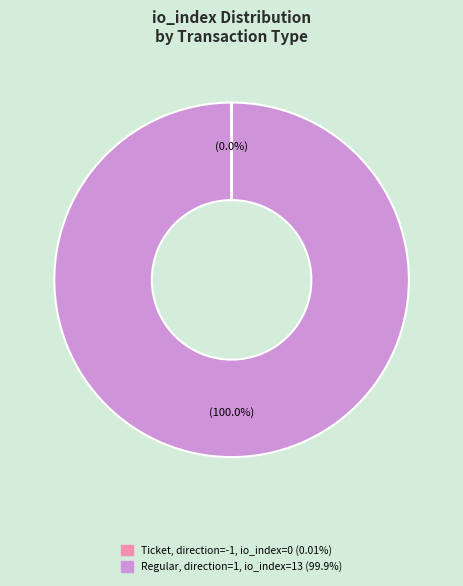

To the nearest percent, what is the difference between the largest and smallest slice percentages?

100%